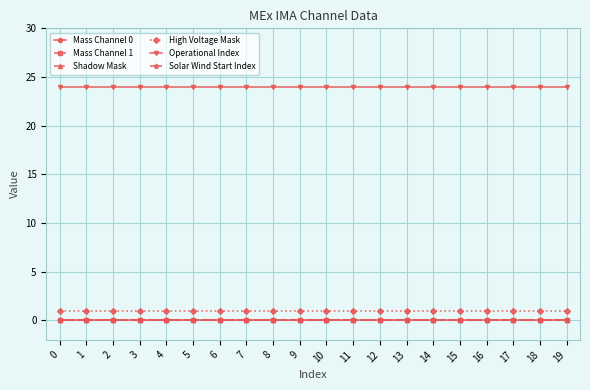

Does the chart have visible grid lines?

Yes